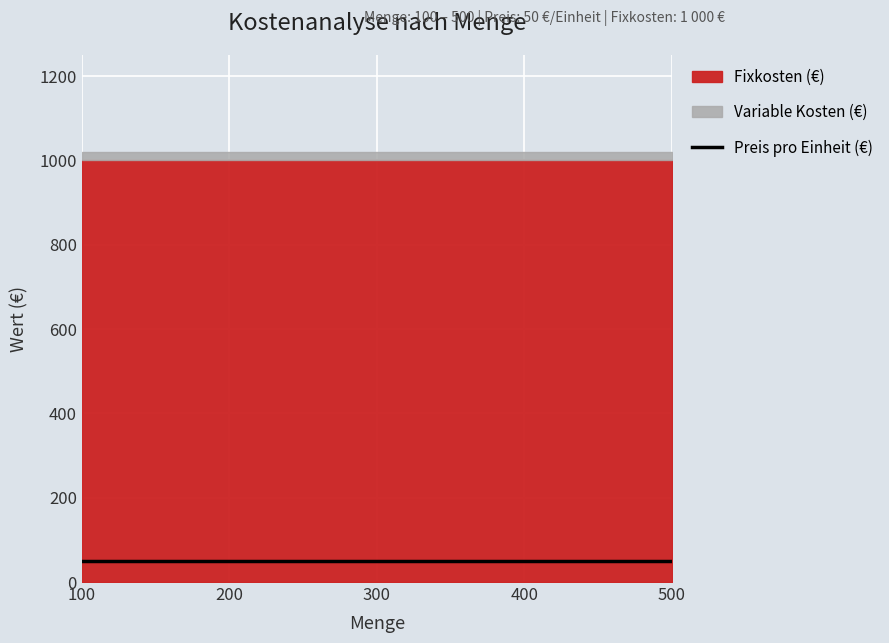

Does the chart display data point markers on the line(s)?

No